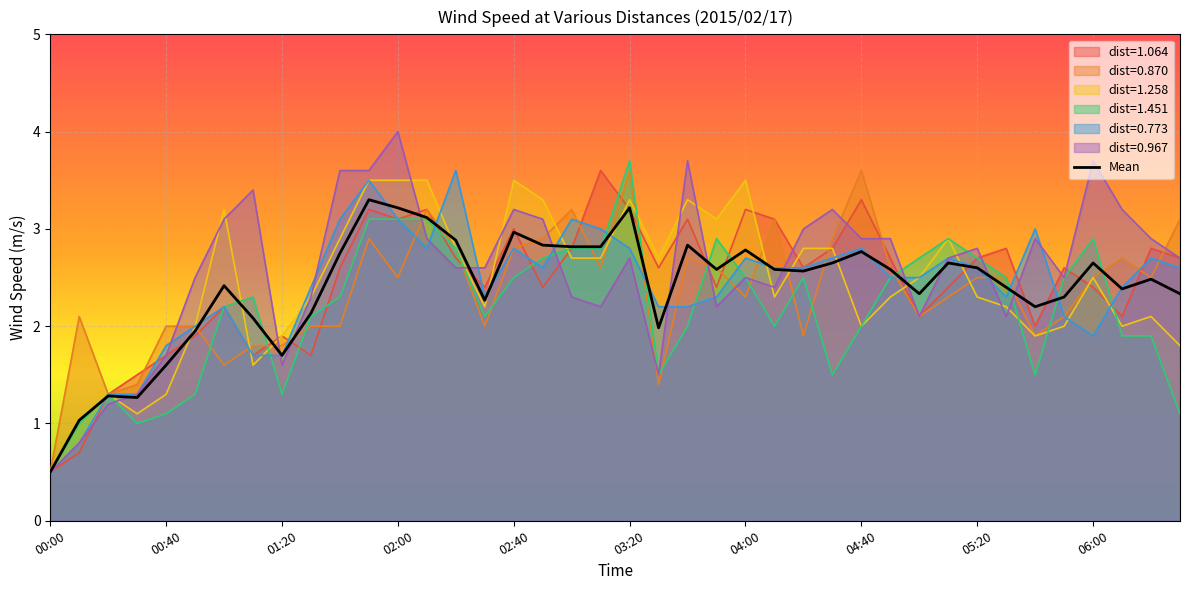

How many interior local valleys does the 1.064 series have?

11